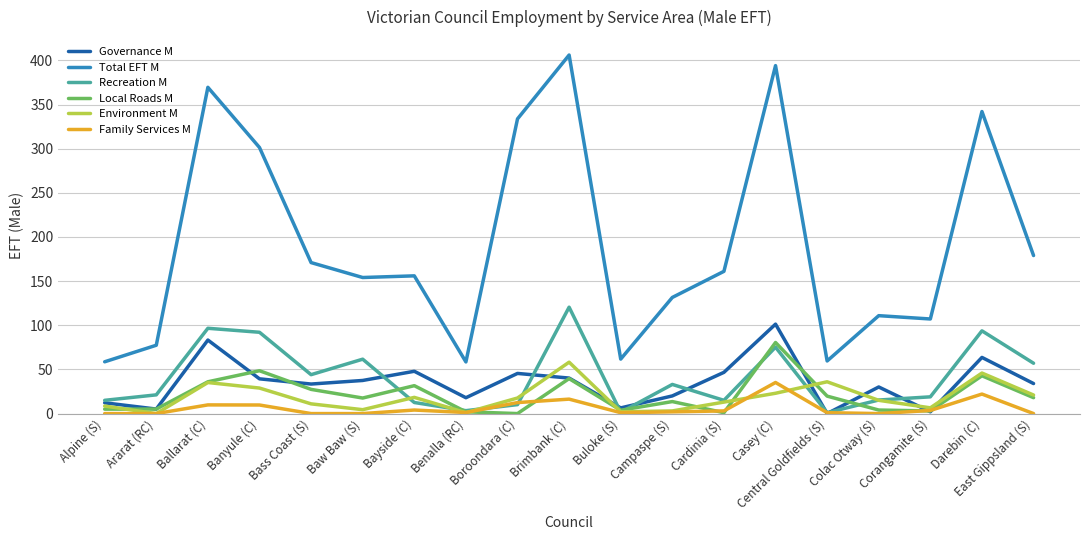

What is the minimum value for Total EFT M?

58.5